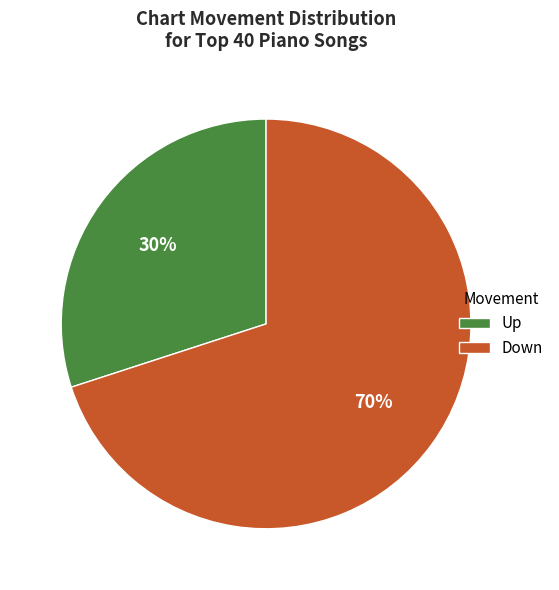

To the nearest percent, what portion does Down represent?

70%